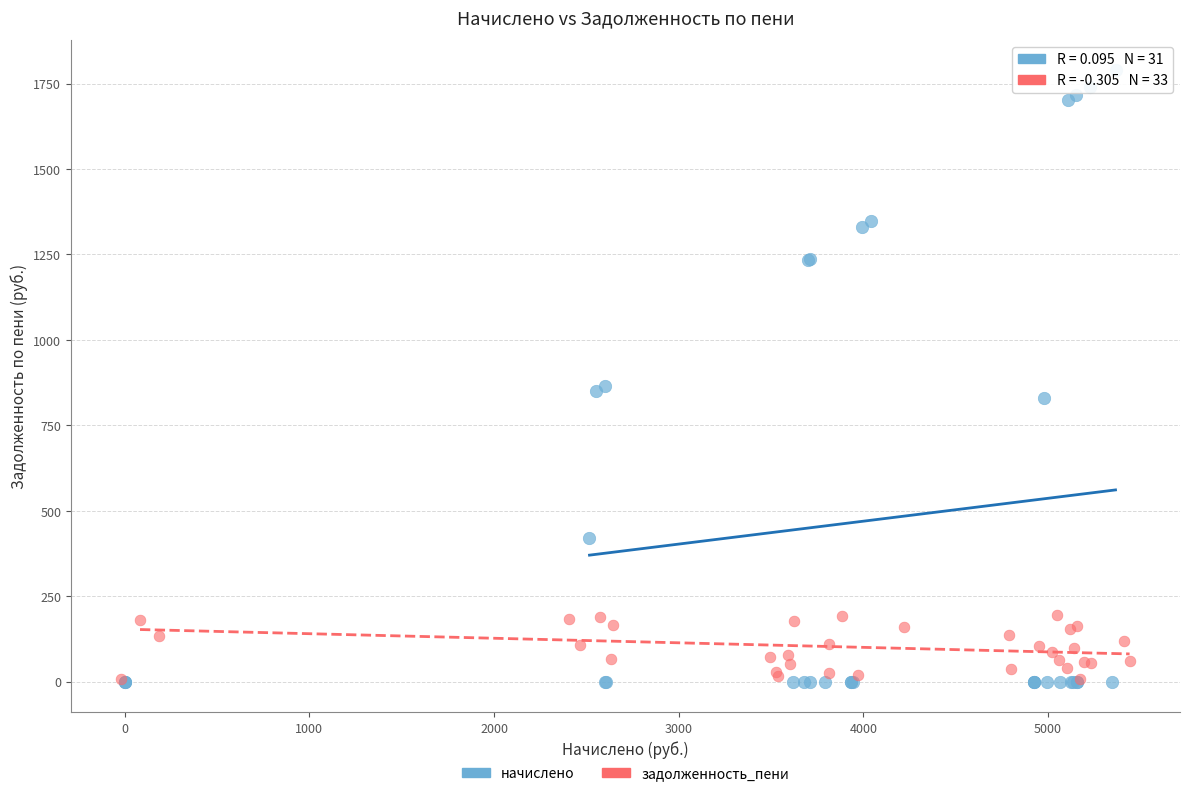

Which series contains the highest Y value?

начислено